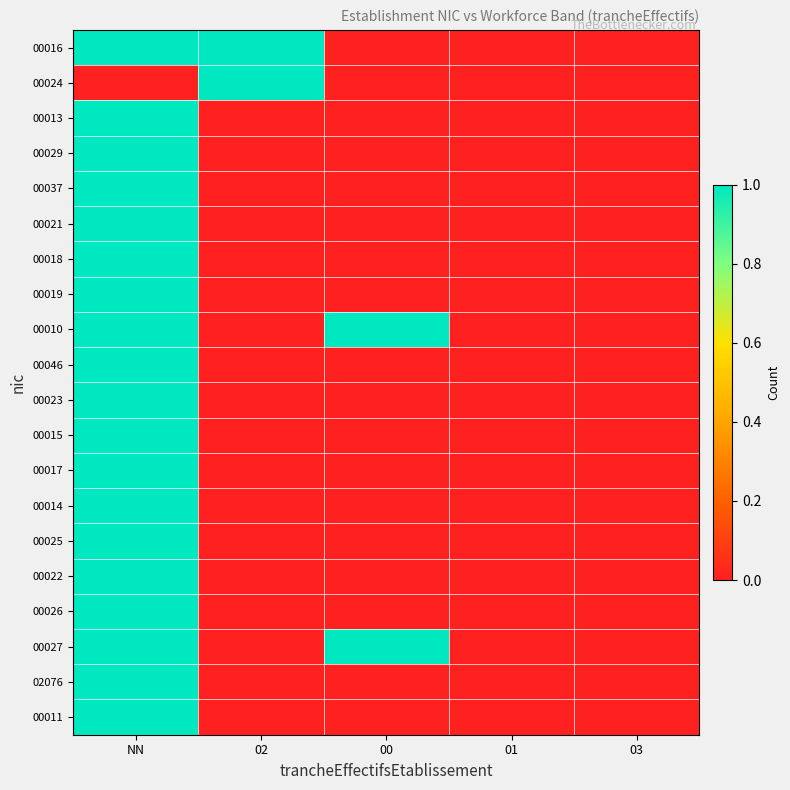

At how many categories does at least one series exceed 0?

3